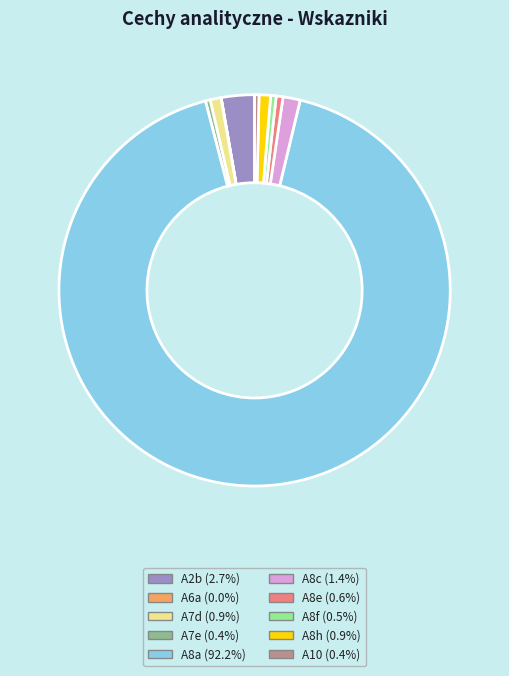

Is the sum of A7e and A10 greater than half?

No